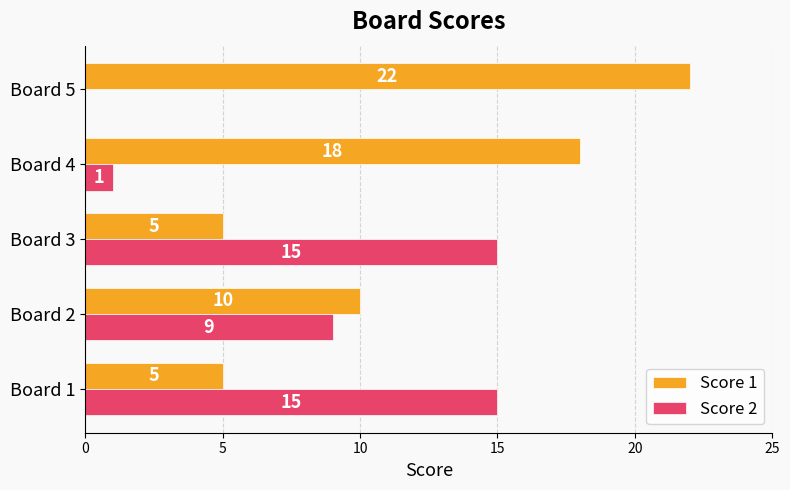

What is the sum of all Score 2 values?

40